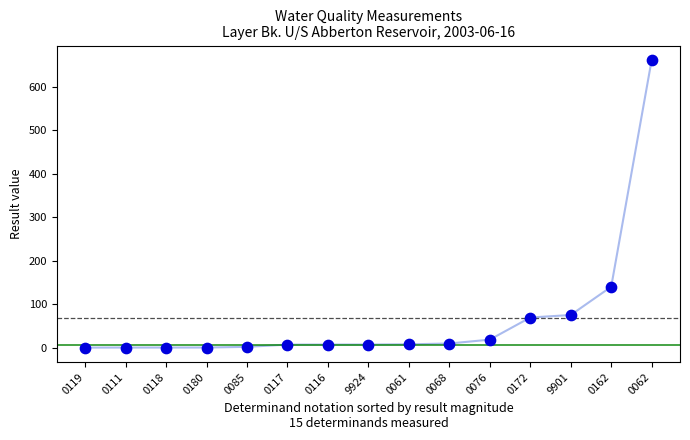

What is the range of Y values (max minus min)?

662.0